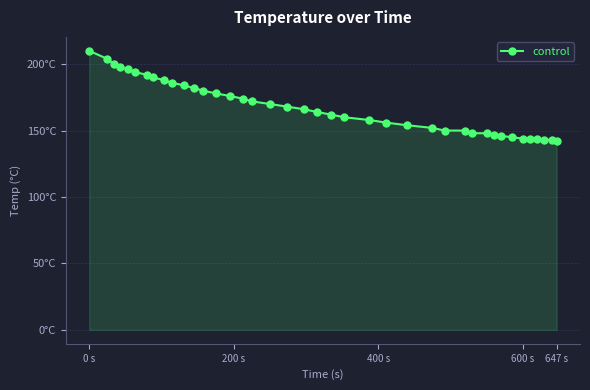

Does the chart have visible grid lines?

Yes